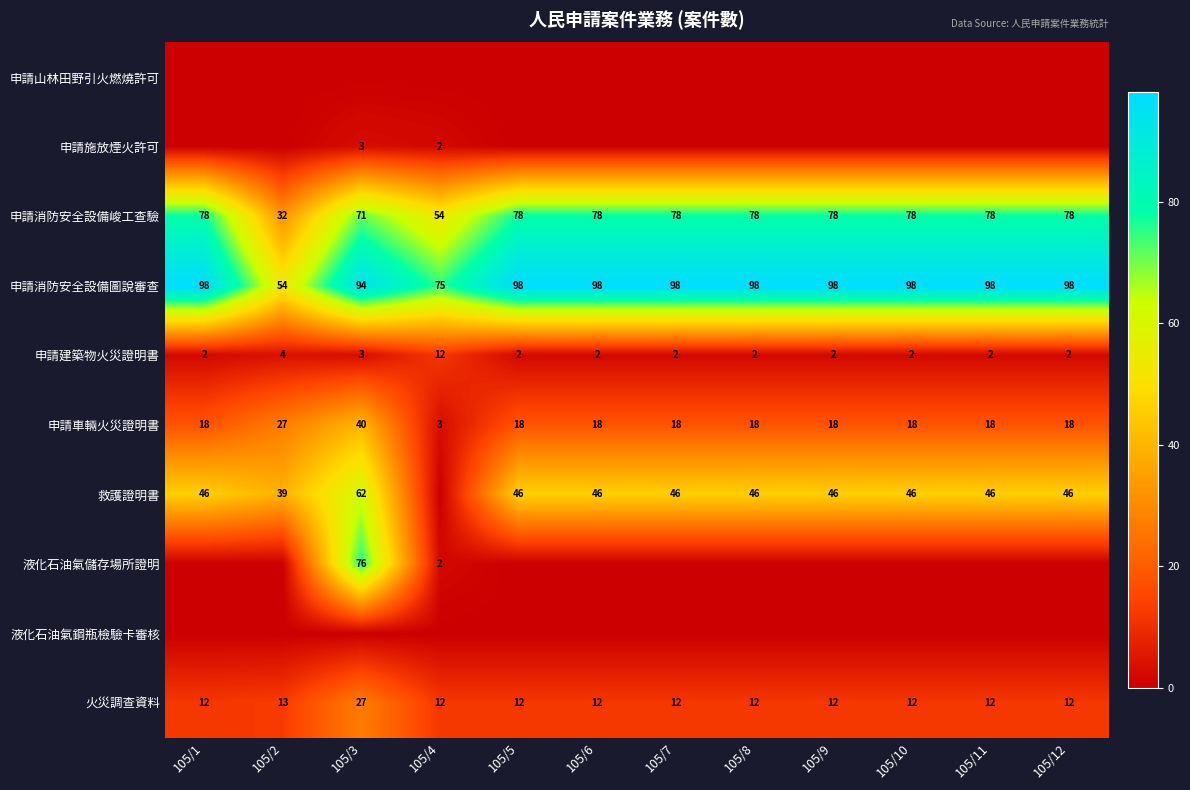

Which category has the highest value in the 火災調查資料 series?

105/3